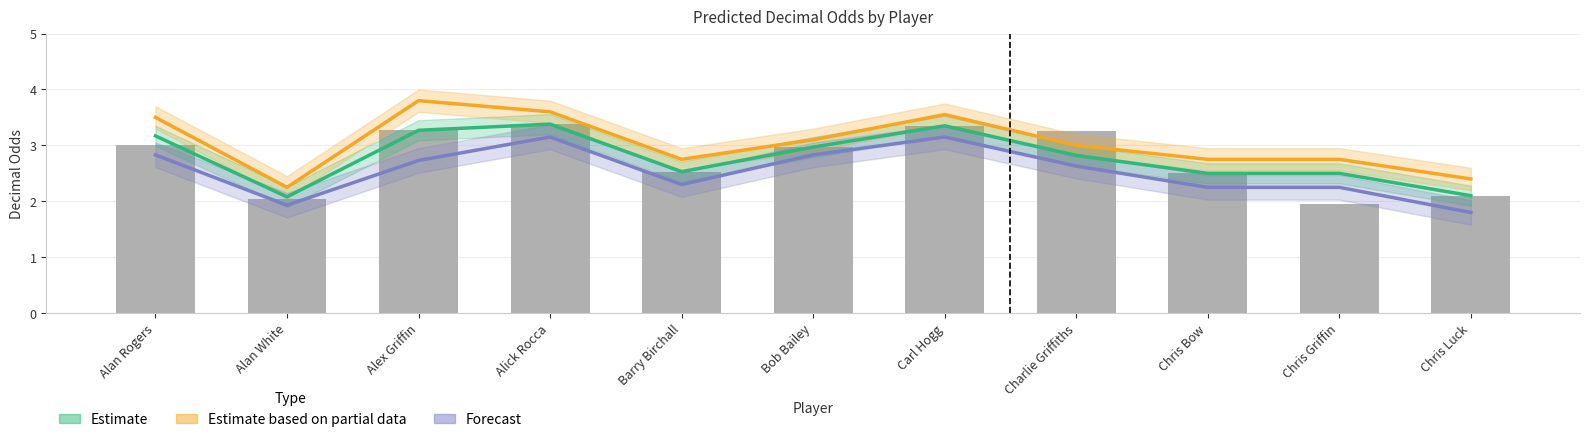

The value of Estimate based on partial data at Chris Griffin is 2.8. True or false?

True